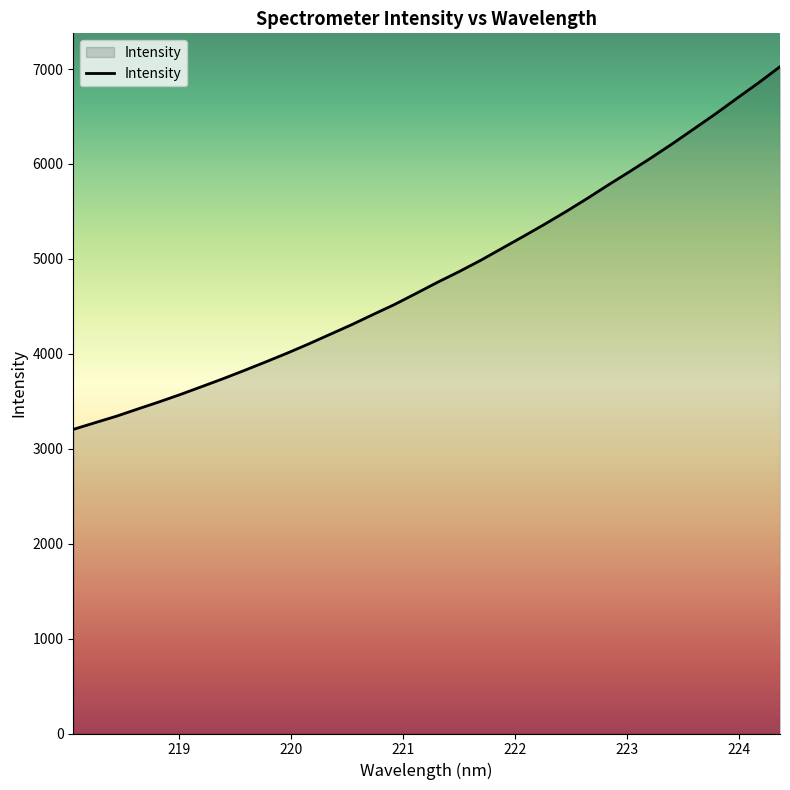

What is the smallest value displayed?

3203.4